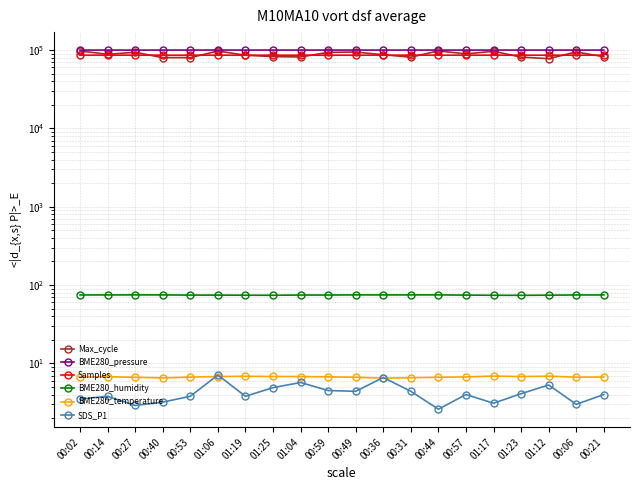

What is the sum of the Samples values at 00:27 and 00:44?

172176.0